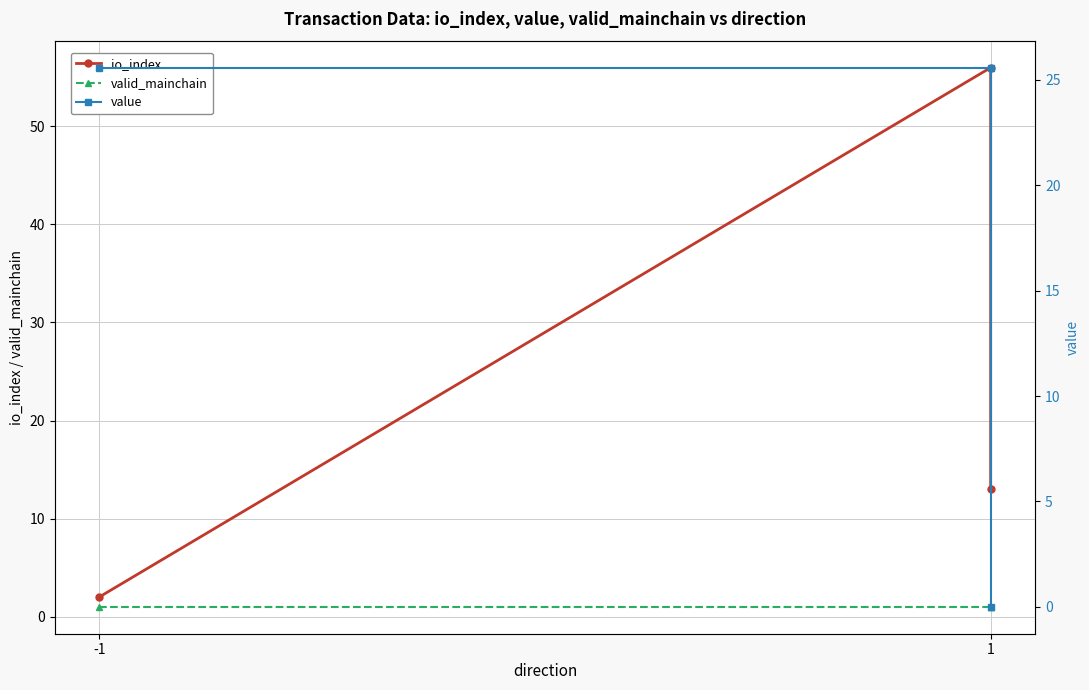

What is the value of the value point at the 1st from the left?

25.6